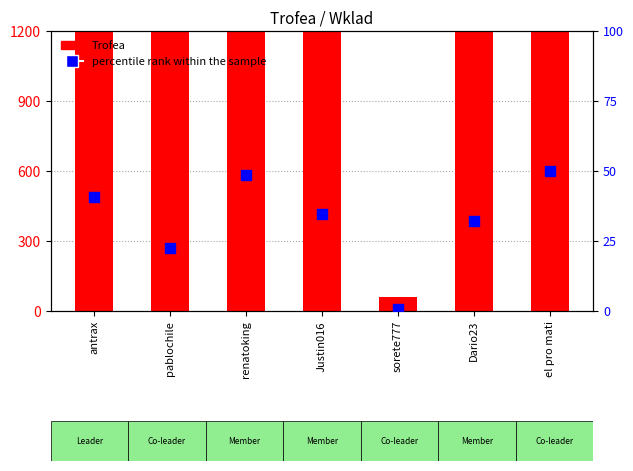

What is the total value across all series at Dario23?

2497.1